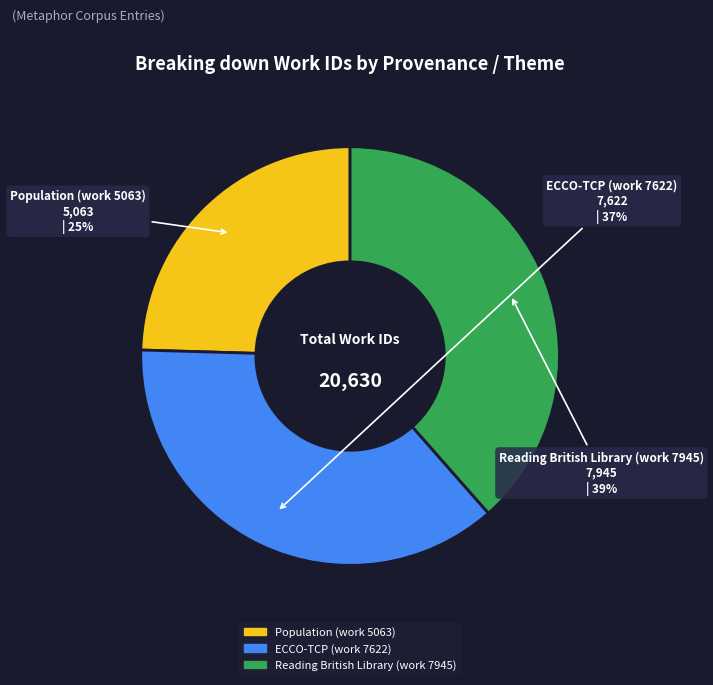

To the nearest percent, what is the average slice percentage?

33%